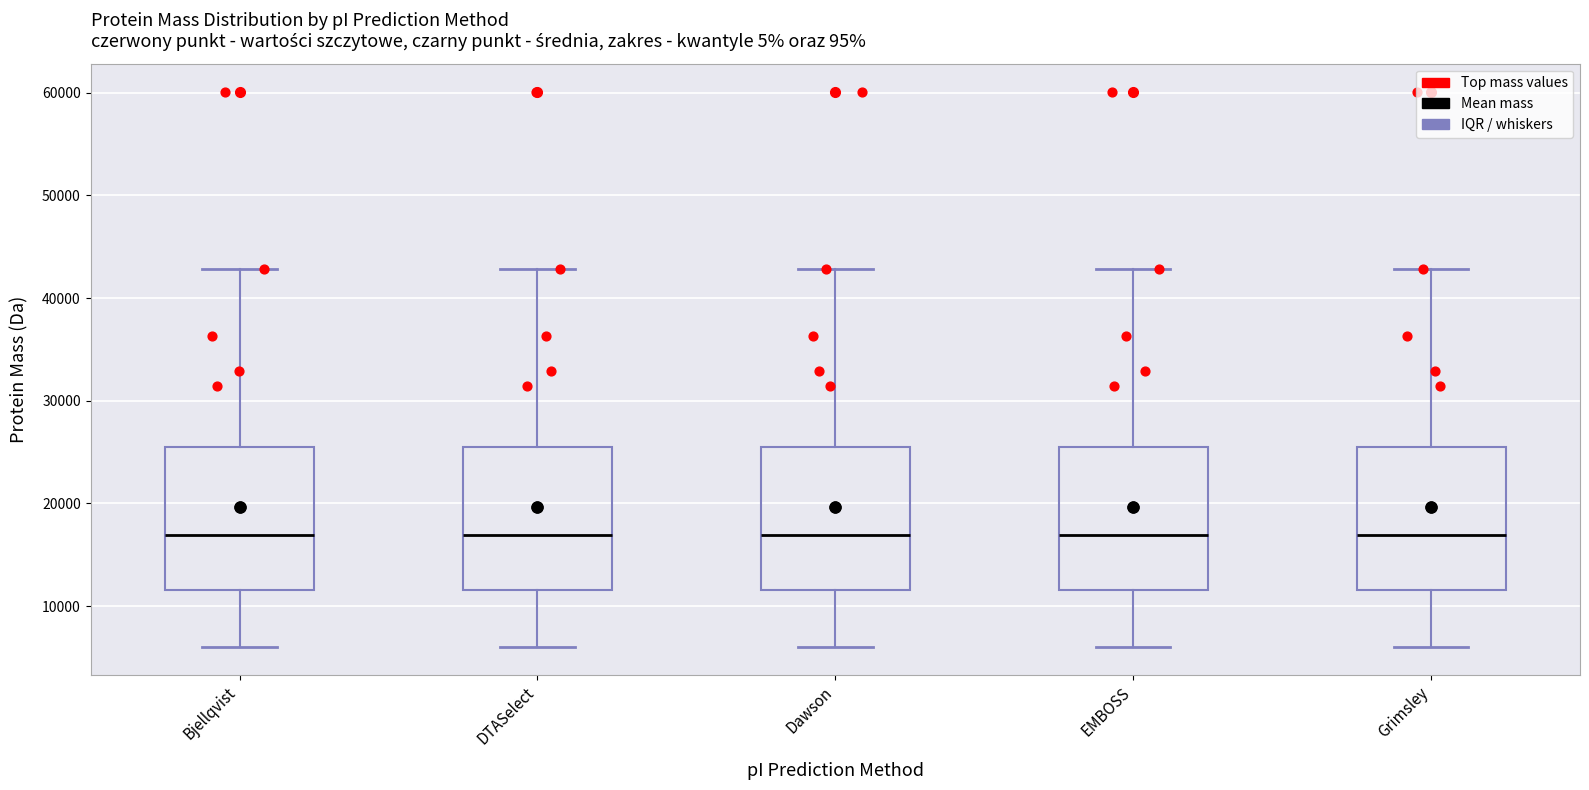

Reading left to right, read every box against the y-axis: the position of its median line, the range the box covers, and the ends of its whiskers. The values are not printed on the chart, so give them approximately, as read against the axis.

Bjellqvist: median 17000, box 12000 to 25000, whiskers 6000 to 43000
DTASelect: median 17000, box 12000 to 25000, whiskers 6000 to 43000
Dawson: median 17000, box 12000 to 25000, whiskers 6000 to 43000
EMBOSS: median 17000, box 12000 to 25000, whiskers 6000 to 43000
Grimsley: median 17000, box 12000 to 25000, whiskers 6000 to 43000